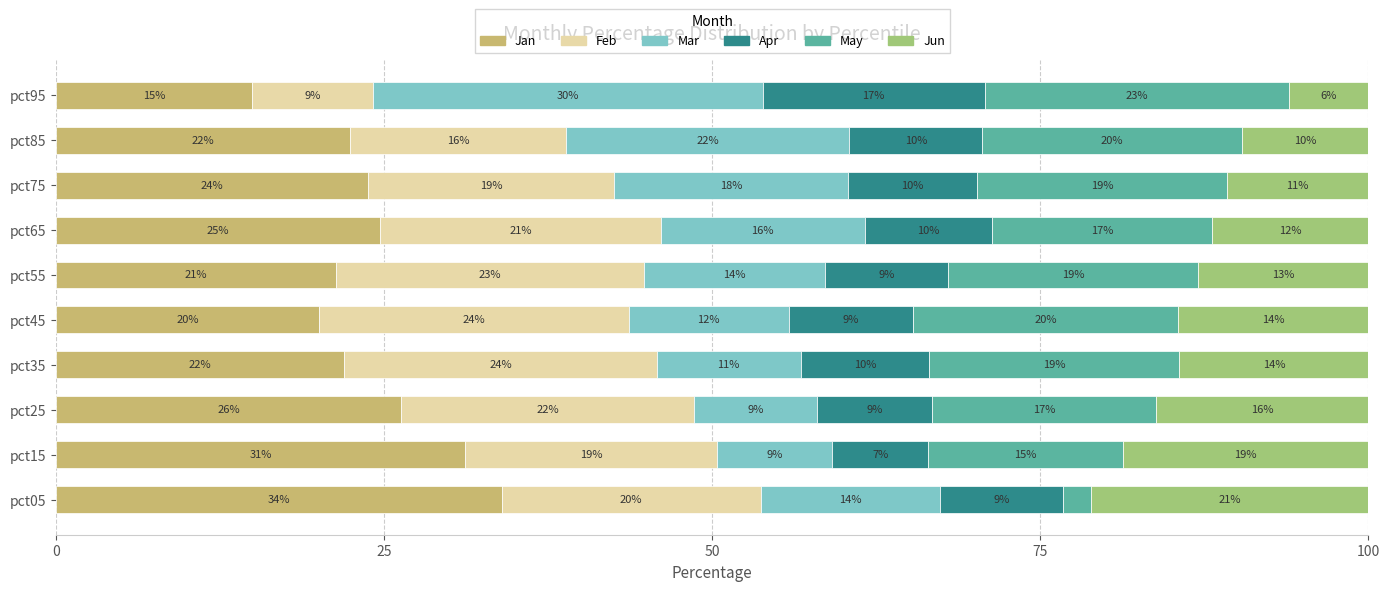

What are all the series names shown in the legend?

Jan, Feb, Mar, Apr, May, Jun